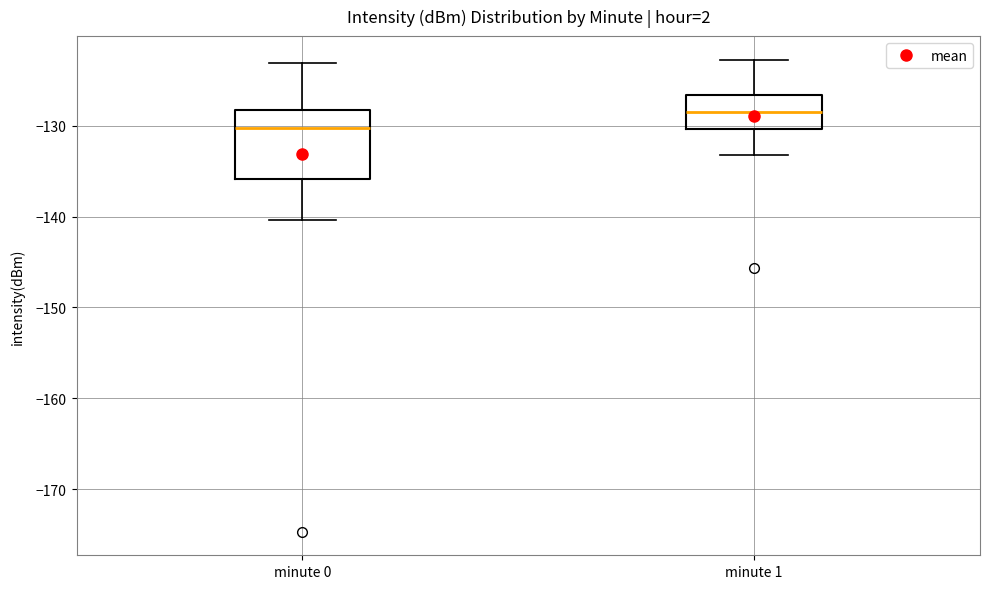

Reading left to right, read every box against the y-axis: the position of its median line, the range the box covers, and the ends of its whiskers. The values are not printed on the chart, so give them approximately, as read against the axis.

minute 0: median -130, box -136 to -128, whiskers -140 to -123
minute 1: median -129, box -130 to -127, whiskers -133 to -123